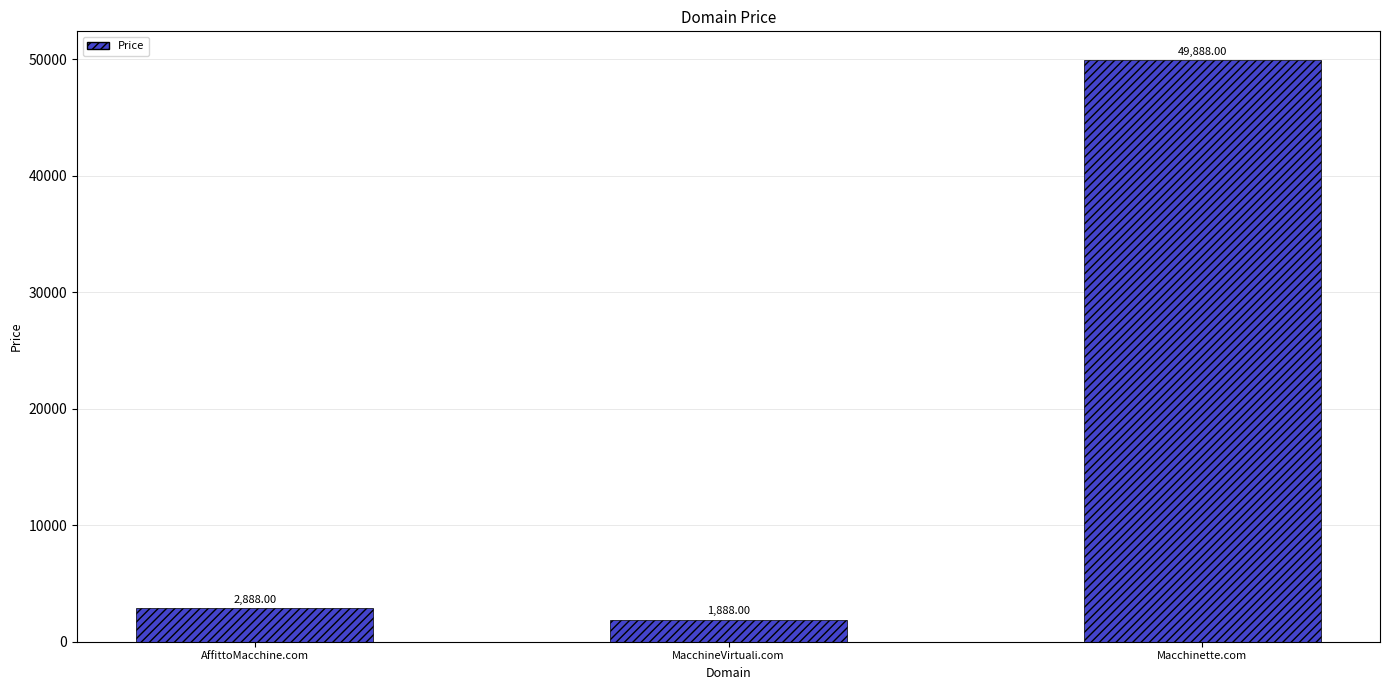

What is the average value?

18221